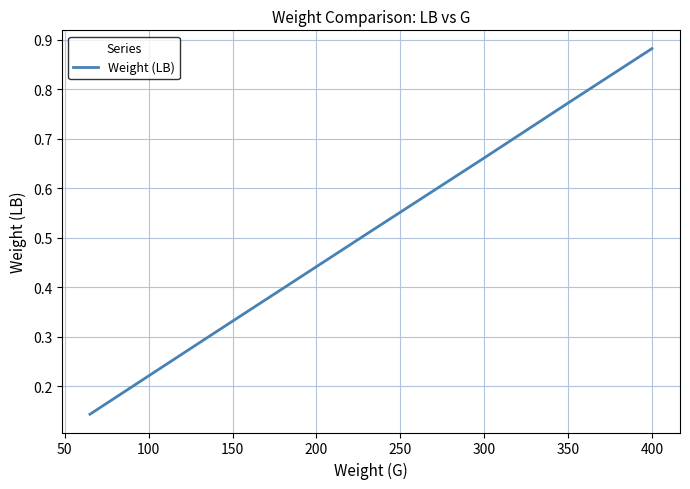

True or false: there are more than 0 points higher than both neighbors.

False